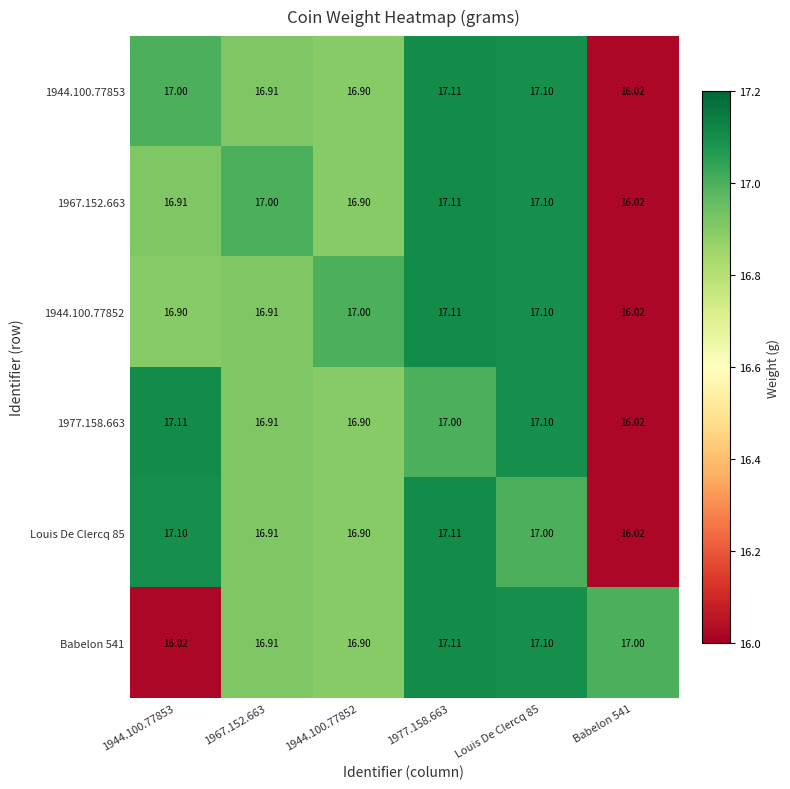

What is the difference between the highest and lowest values at 1944.100.77852?

0.1